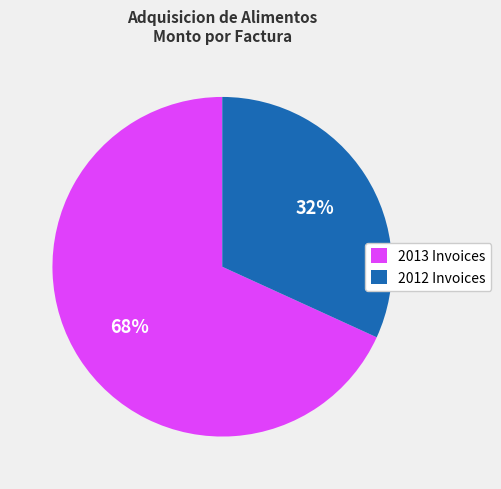

Does any single category account for the majority?

Yes